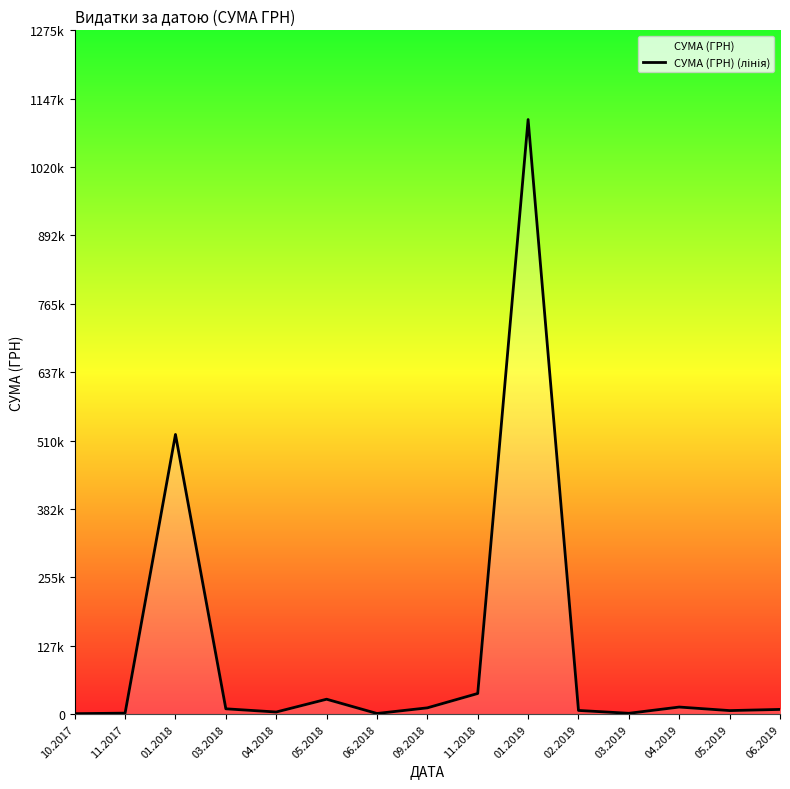

Rank the categories by value from highest to lowest.

01.2019, 01.2018, 11.2018, 05.2018, 04.2019, 09.2018, 03.2018, 06.2019, 02.2019, 05.2019, 04.2018, 11.2017, 03.2019, 06.2018, 10.2017